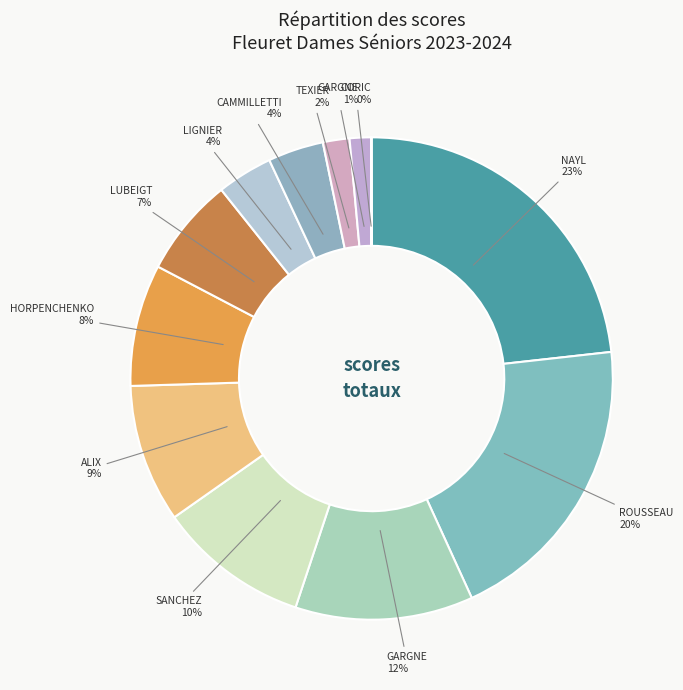

Which category has the biggest portion of the pie?

NAYL Emmie